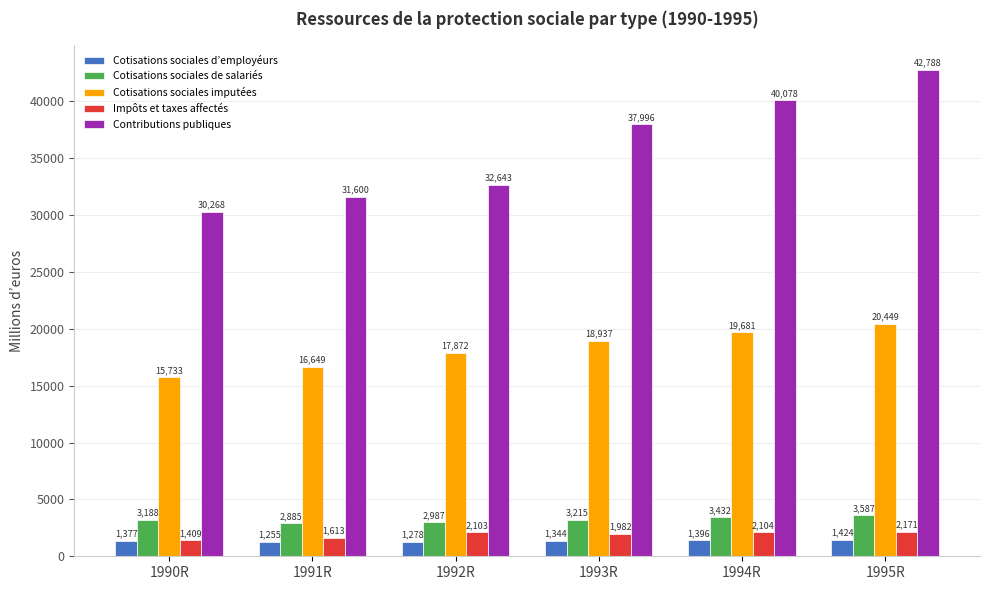

What is the maximum value shown in the chart?

42787.7